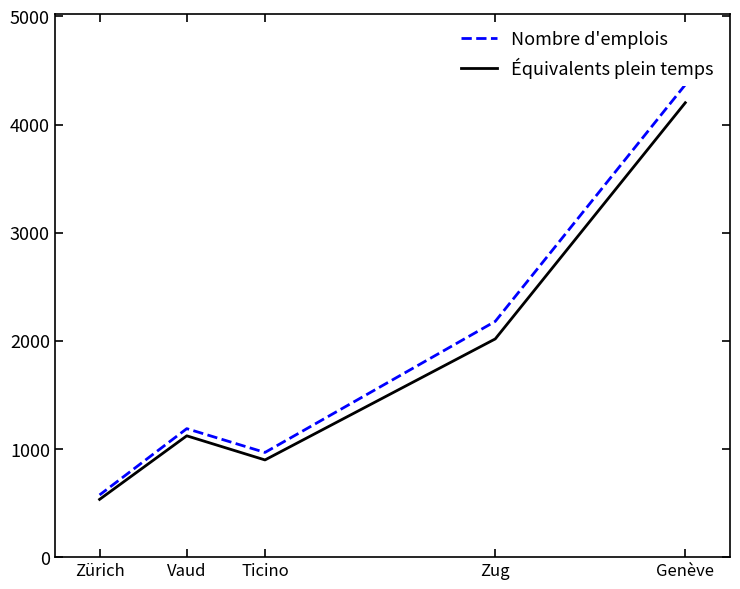

What is the total value across all series at Vaud?

2309.8